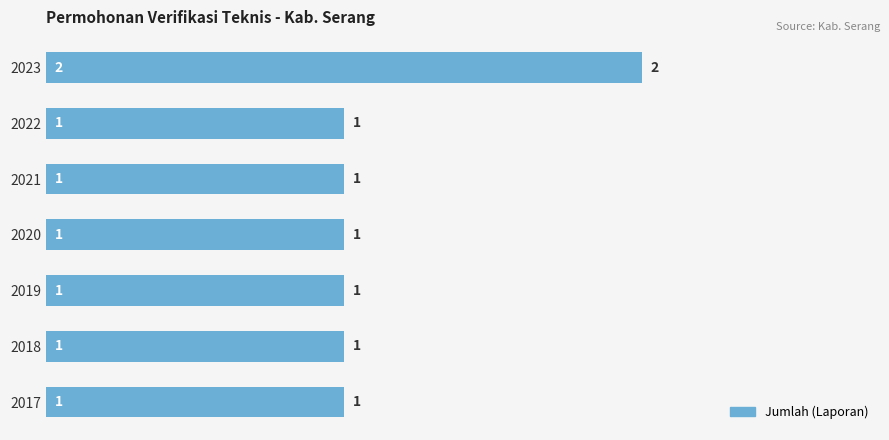

Does the chart contain stacked bars?

No